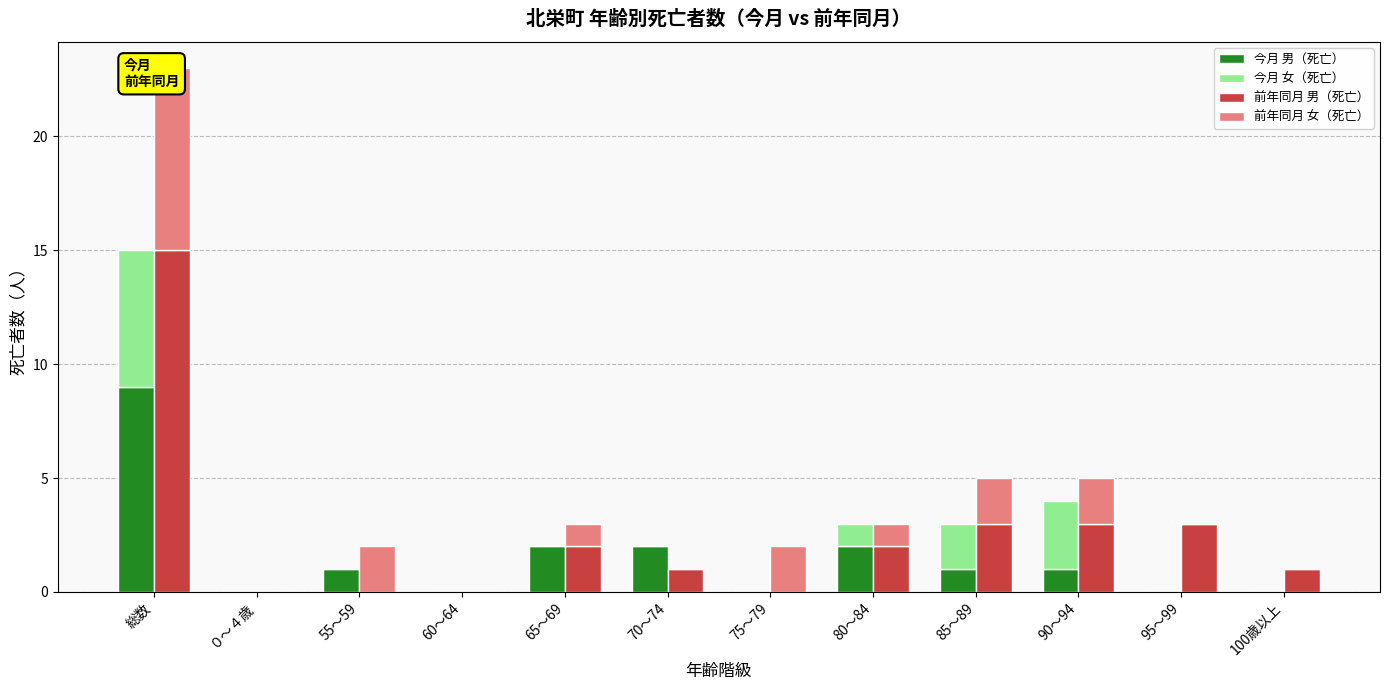

At which label does 前年同月 女（死亡） first exceed 1?

総数